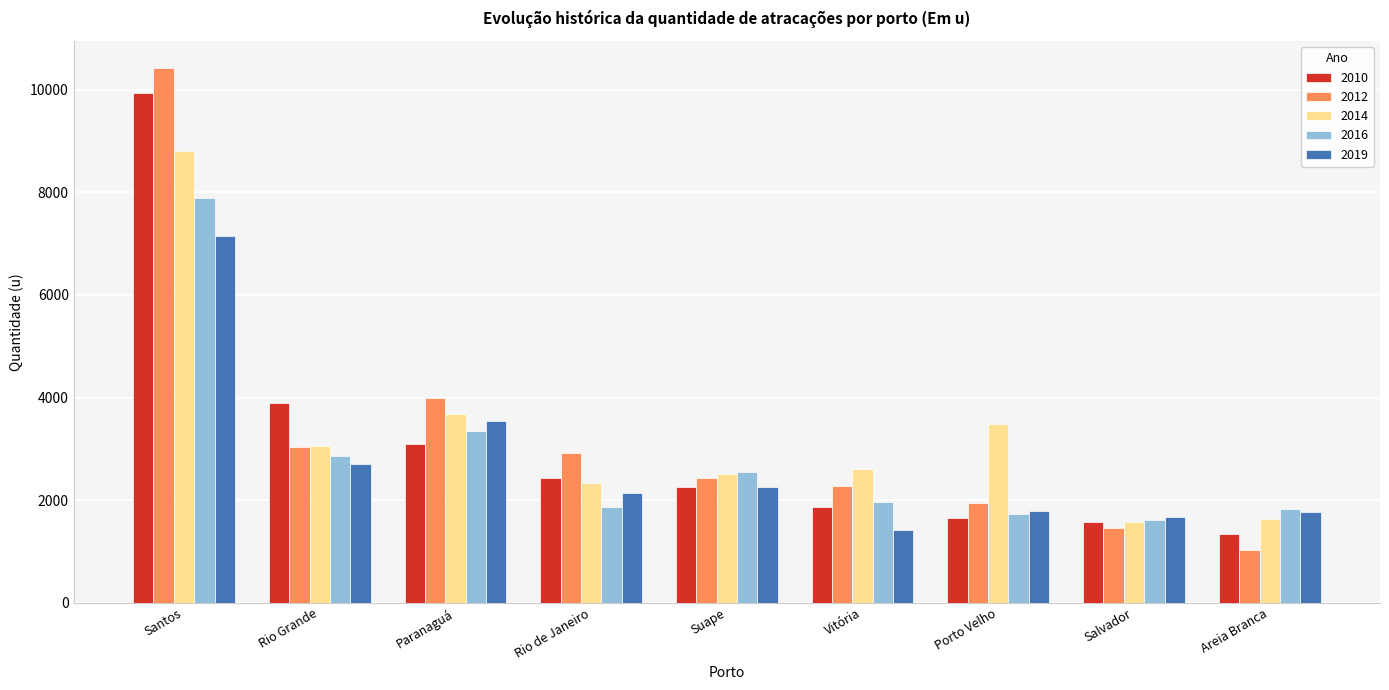

Which series has the widest spread of values?

2012